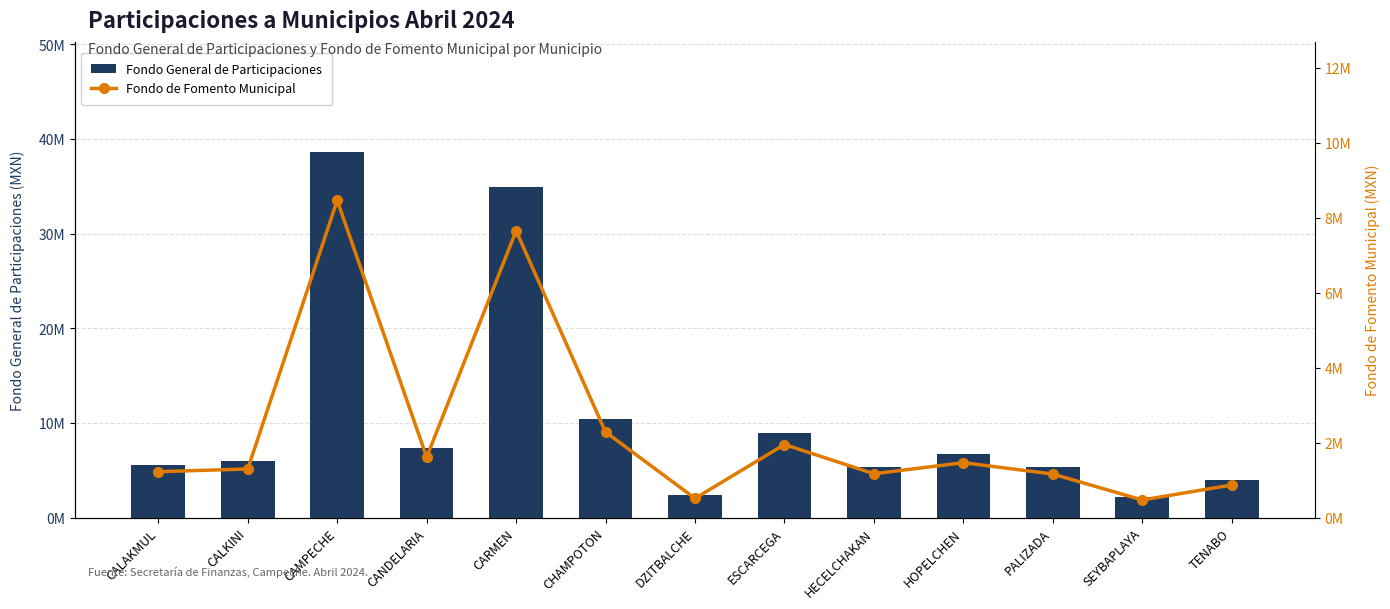

What is the label of the 7th bar from the right?

DZITBALCHE